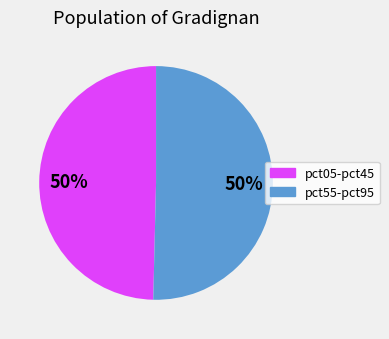

To the nearest percent, what is the average slice percentage?

50%